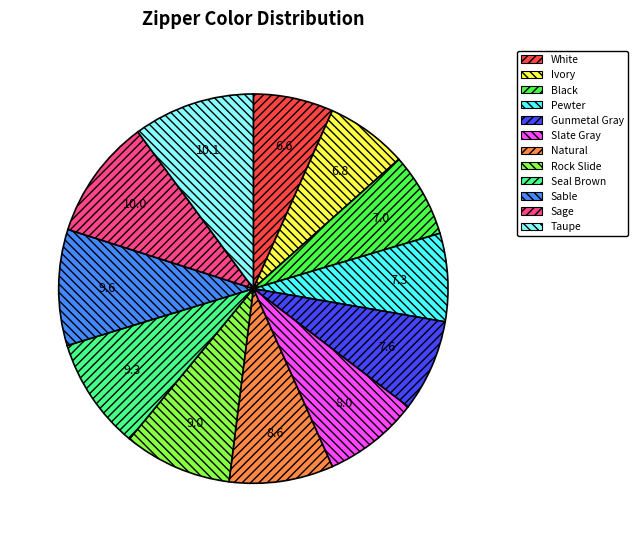

Is there any slice that represents more than half of the pie?

No